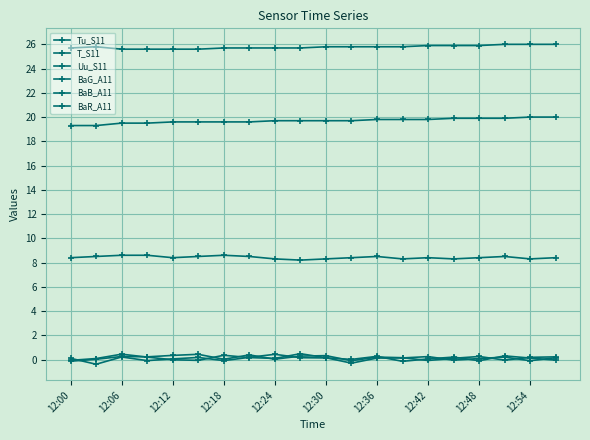

How many lines are shown in the chart?

6